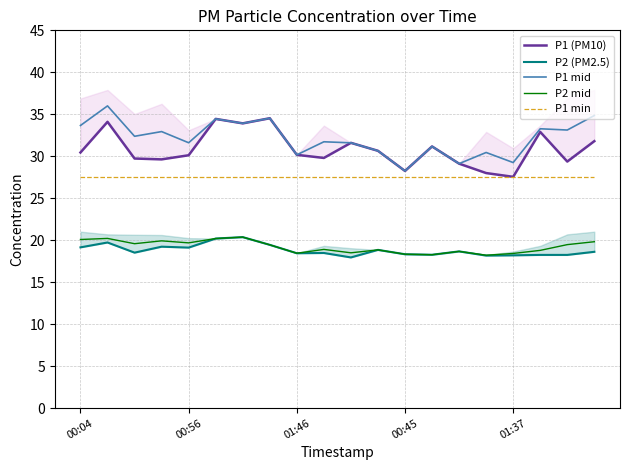

At how many categories does at least one series exceed 21?

20